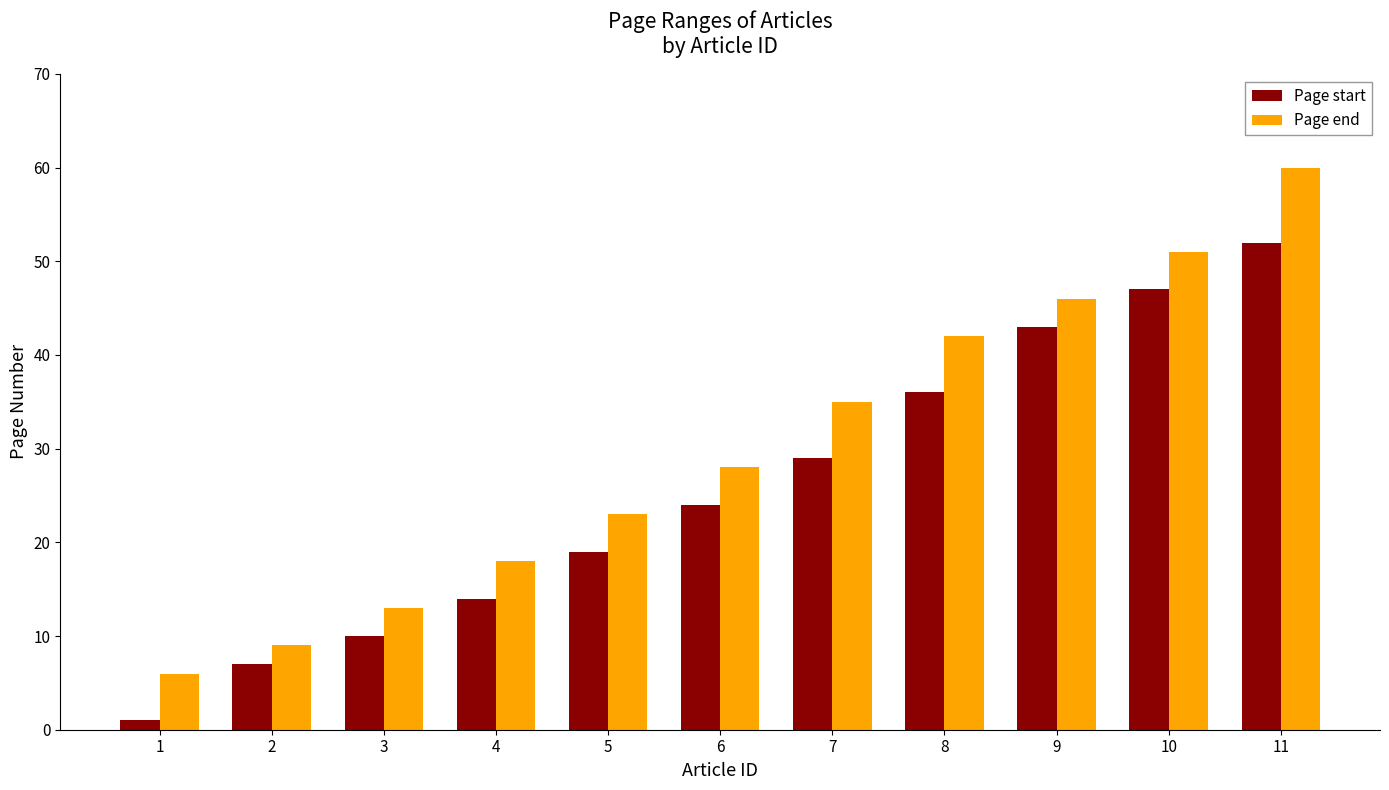

At how many categories does at least one series exceed 26?

6